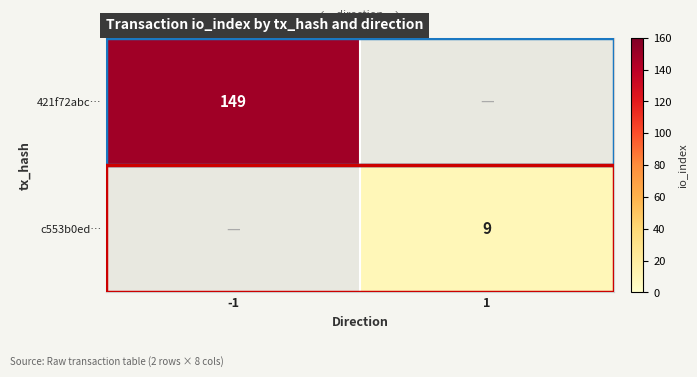

Is it true that 421f72abc… equals 149 at -1?

True